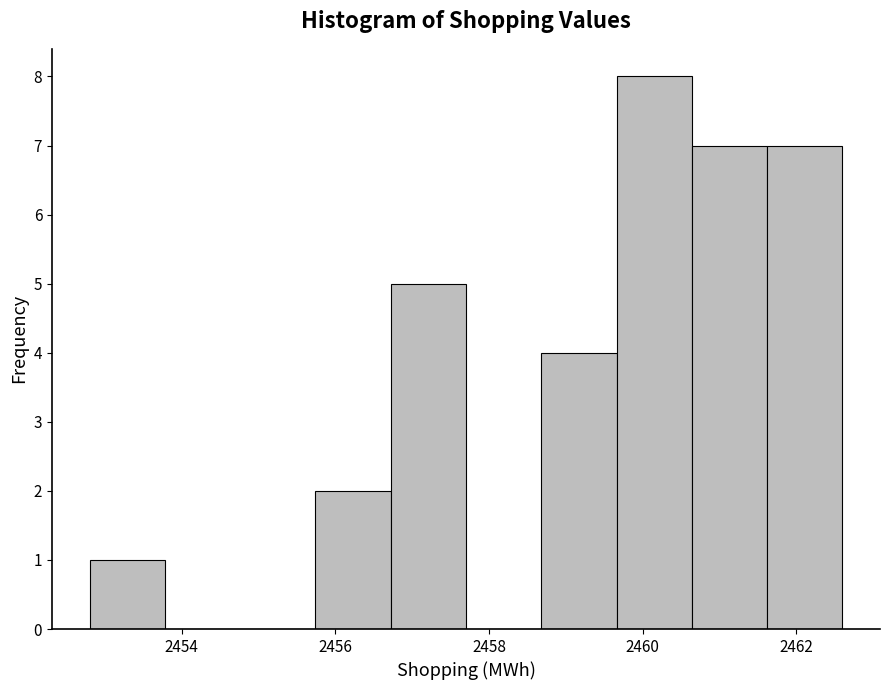

Reading left to right, transcribe this chart: for each bar, give the range it covers on the x-axis and its height. Neither the bar edges nor the heights are printed on the chart, so give them approximately, as read against the axes.

2452.80 to 2453.78: 1
2453.78 to 2454.76: 0
2454.76 to 2455.74: 0
2455.74 to 2456.72: 2
2456.72 to 2457.70: 5
2457.70 to 2458.68: 0
2458.68 to 2459.66: 4
2459.66 to 2460.64: 8
2460.64 to 2461.62: 7
2461.62 to 2462.60: 7